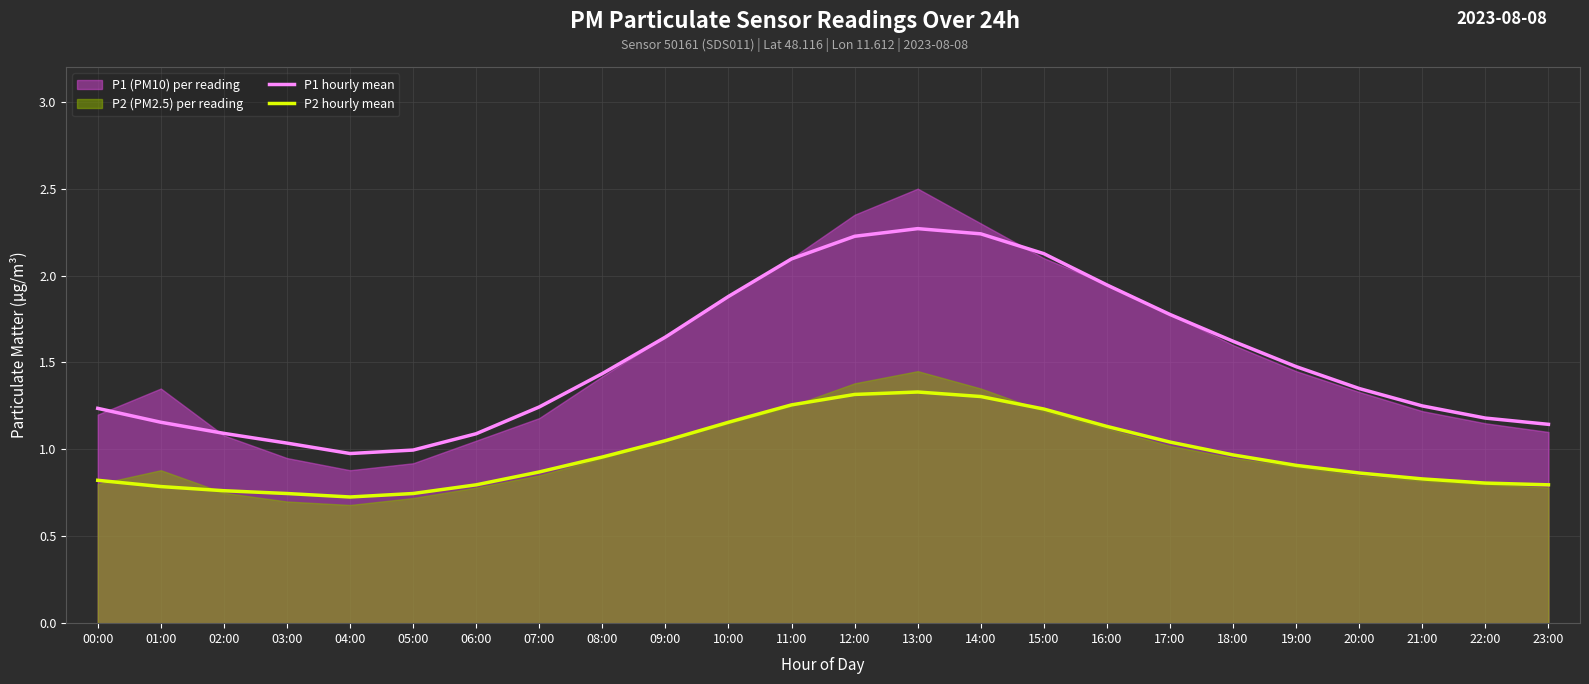

Reading left to right, transcribe all the data shown in this chart.

P1 hourly mean: 1.2	1.2	1.1	1.0	1.0	1.0	1.1	1.2	1.4	1.6	1.9	2.1	2.2	2.3	2.2	2.1	1.9	1.8	1.6	1.5	1.3	1.2	1.2	1.1
P2 hourly mean: 0.8	0.8	0.8	0.7	0.7	0.7	0.8	0.9	1.0	1.0	1.2	1.3	1.3	1.3	1.3	1.2	1.1	1.0	1.0	0.9	0.9	0.8	0.8	0.8